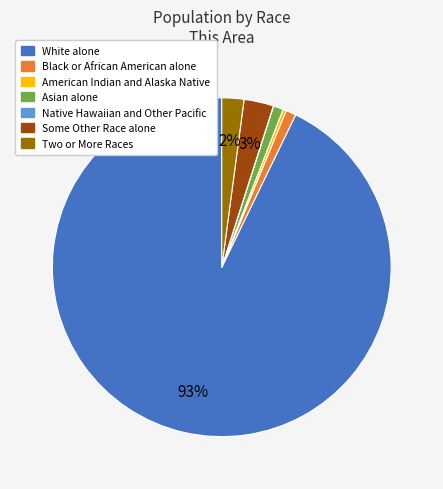

Which slice is the largest?

White alone